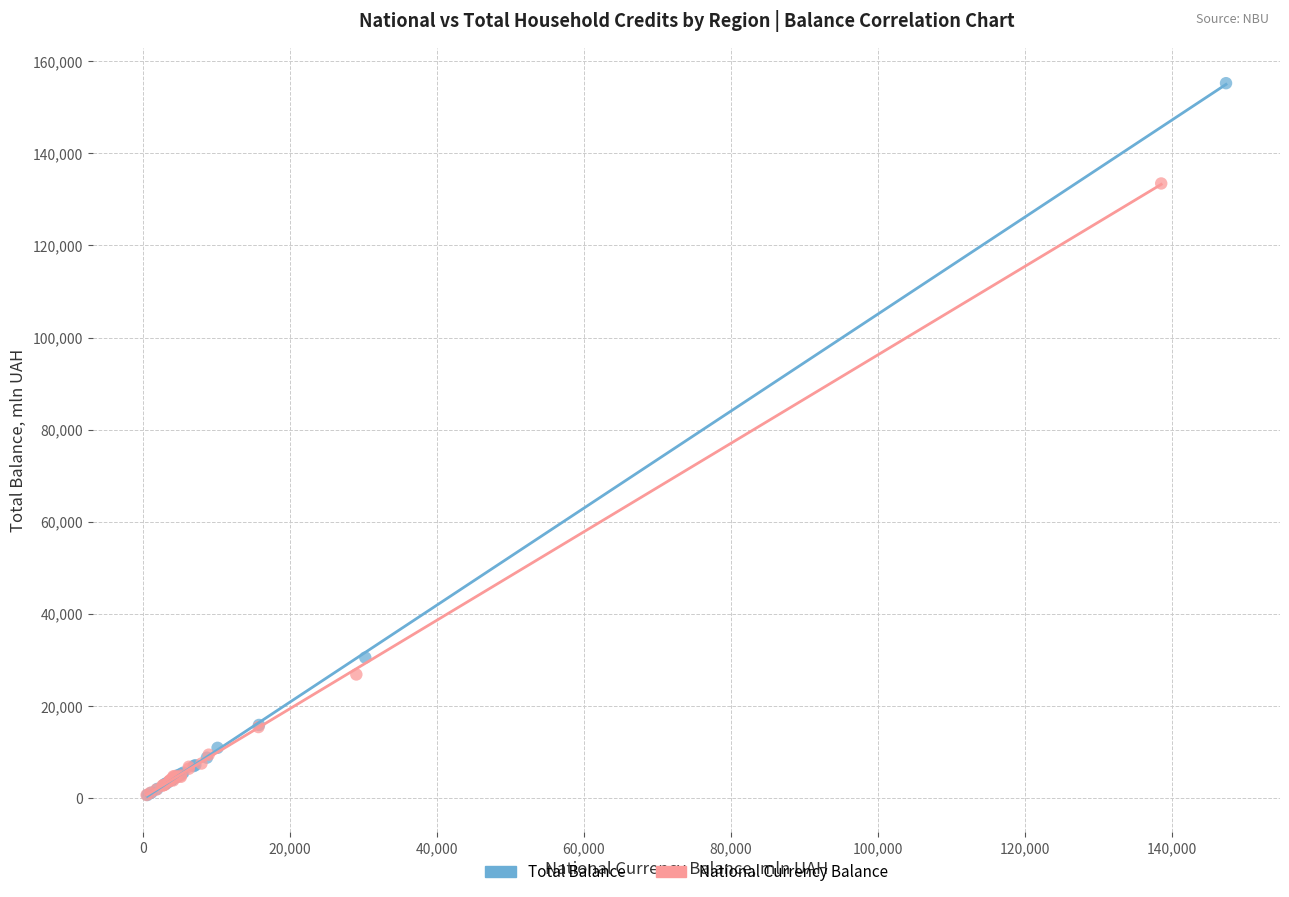

Which series contains the highest Y value?

Total Balance